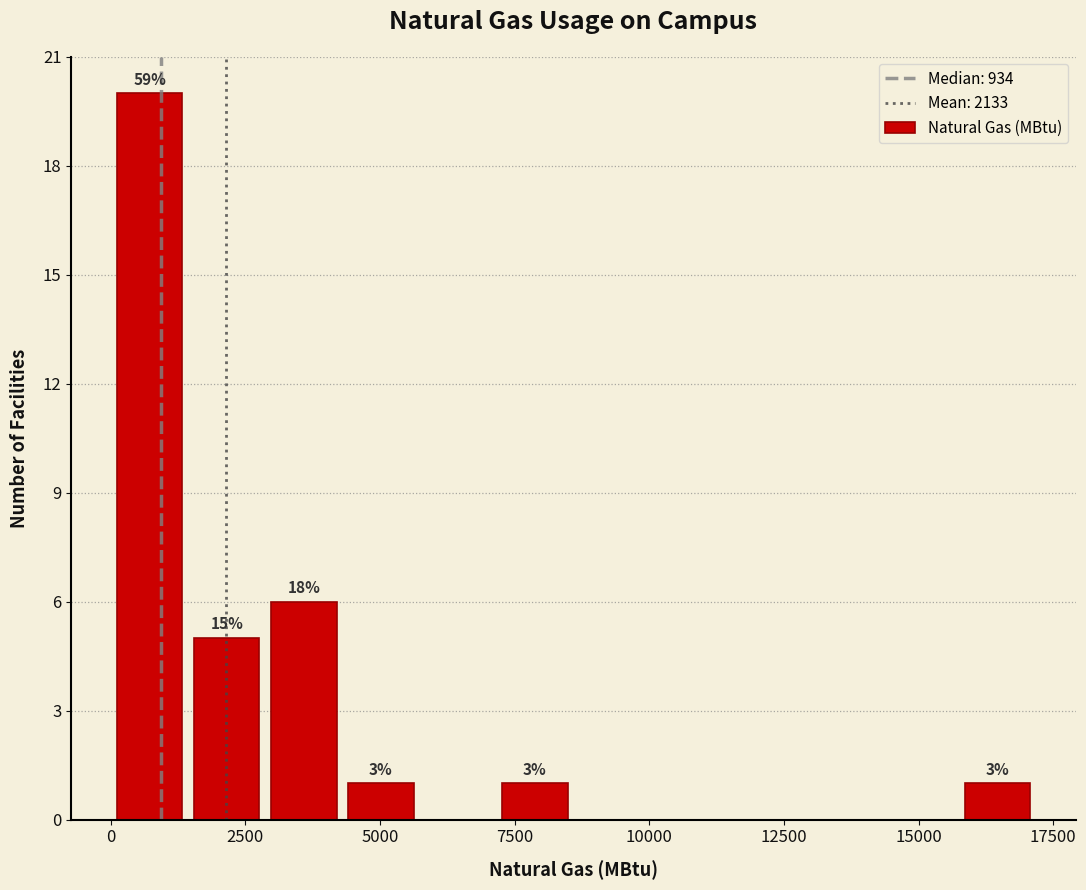

Around what value on the x-axis is the tallest bar? Give the approximate position of its centre, as read against the axis.

500